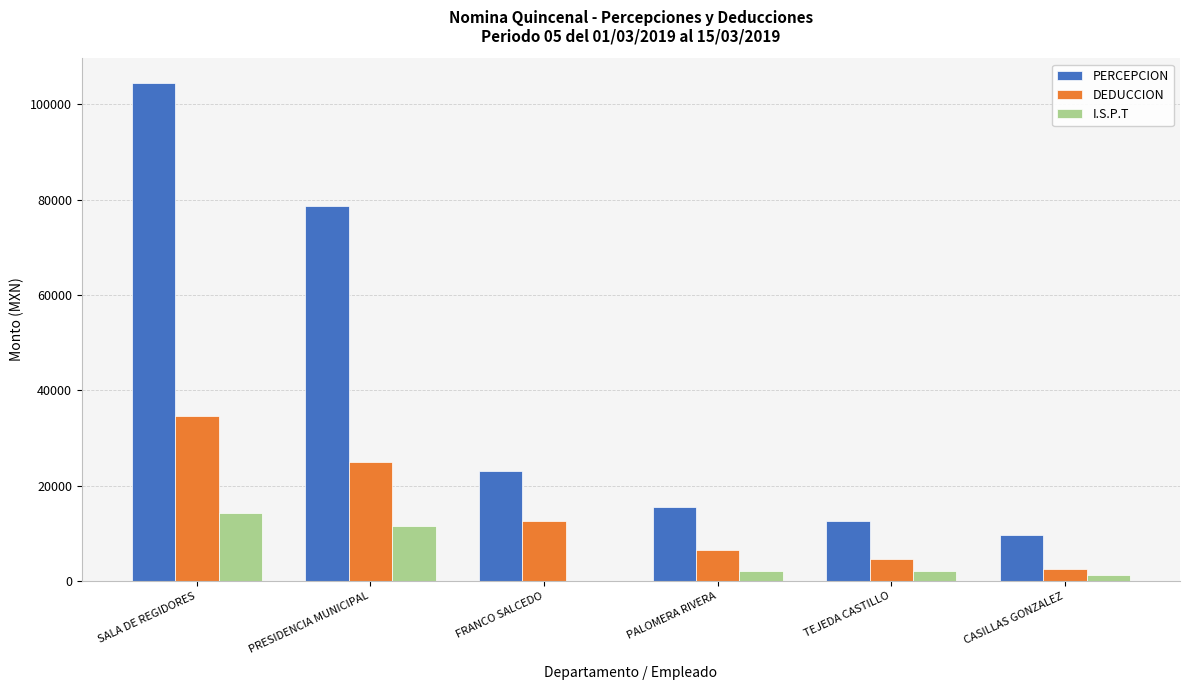

Which series changed the most between PRESIDENCIA MUNICIPAL and TEJEDA CASTILLO?

PERCEPCION